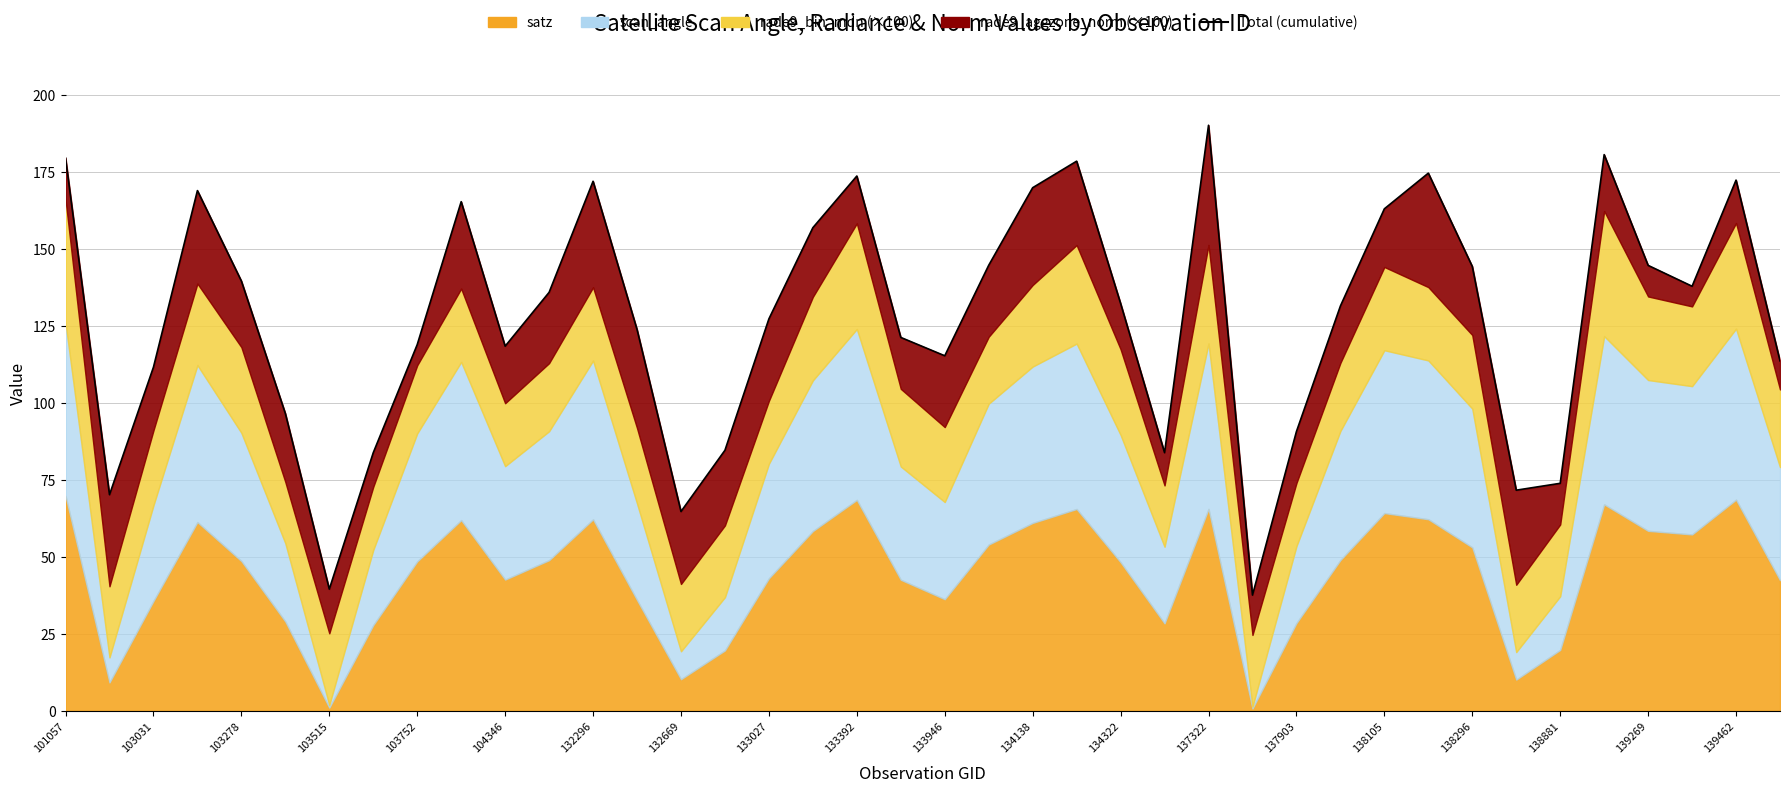

Reading left to right, extract all data points from this chart.

179.6	70.2	111.6	169.0	139.6	96.6	39.5	83.9	119.0	165.4	118.5	135.9	172.0	123.9	64.7	84.6	127.3	157.0	173.7	121.3	115.3	144.8	169.9	178.6	132.3	83.9	190.2	37.6	90.7	131.5	163.1	174.7	144.4	71.7	73.9	180.7	144.7	137.9	172.4	113.7